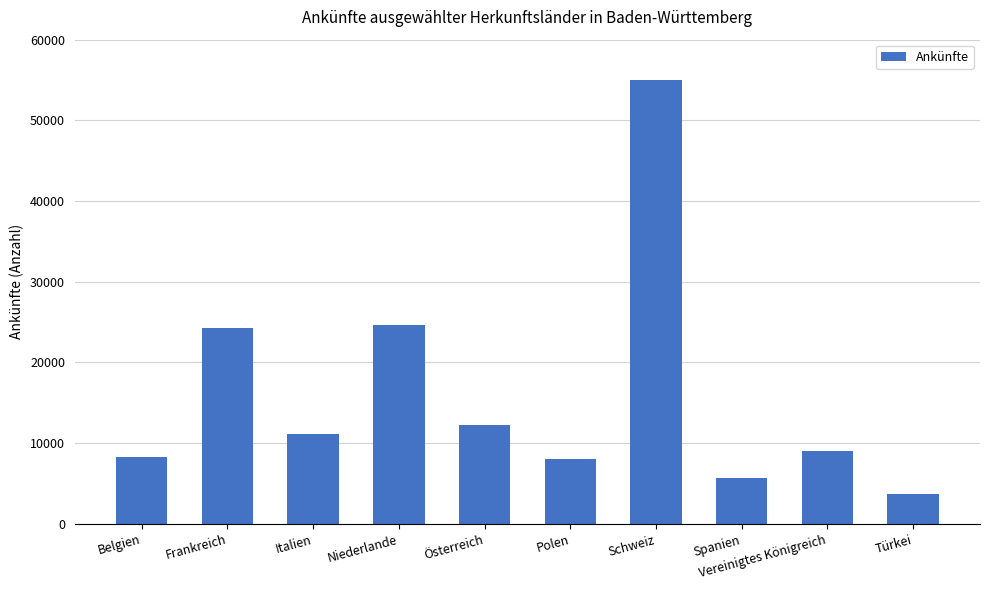

Where does the data first go above 11148?

Frankreich